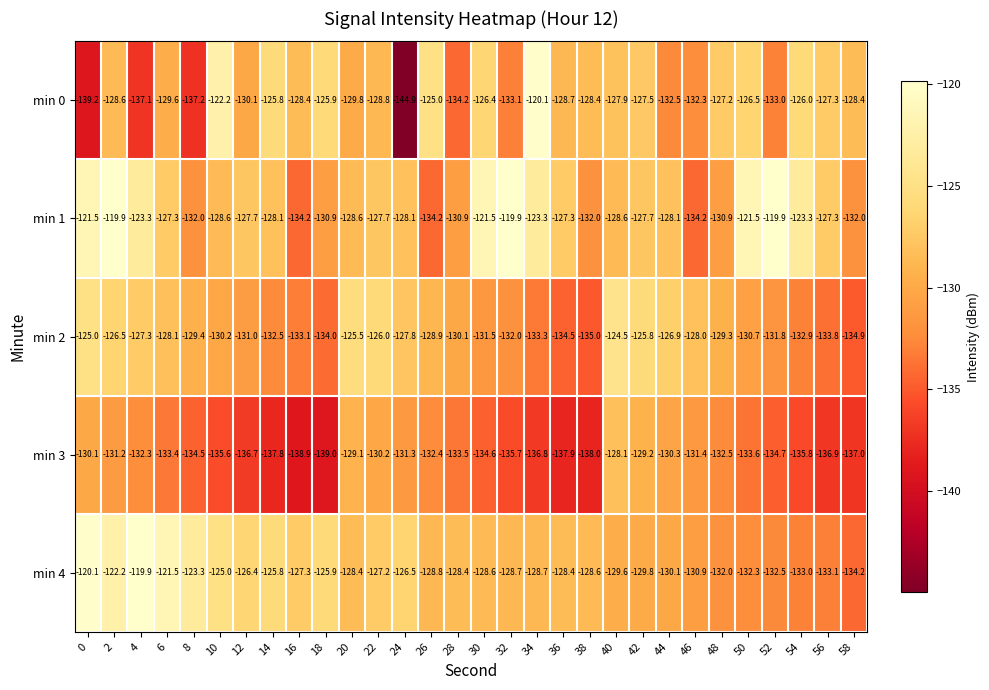

What is the difference between the maximum and minimum values in the min 1 series?

14.3